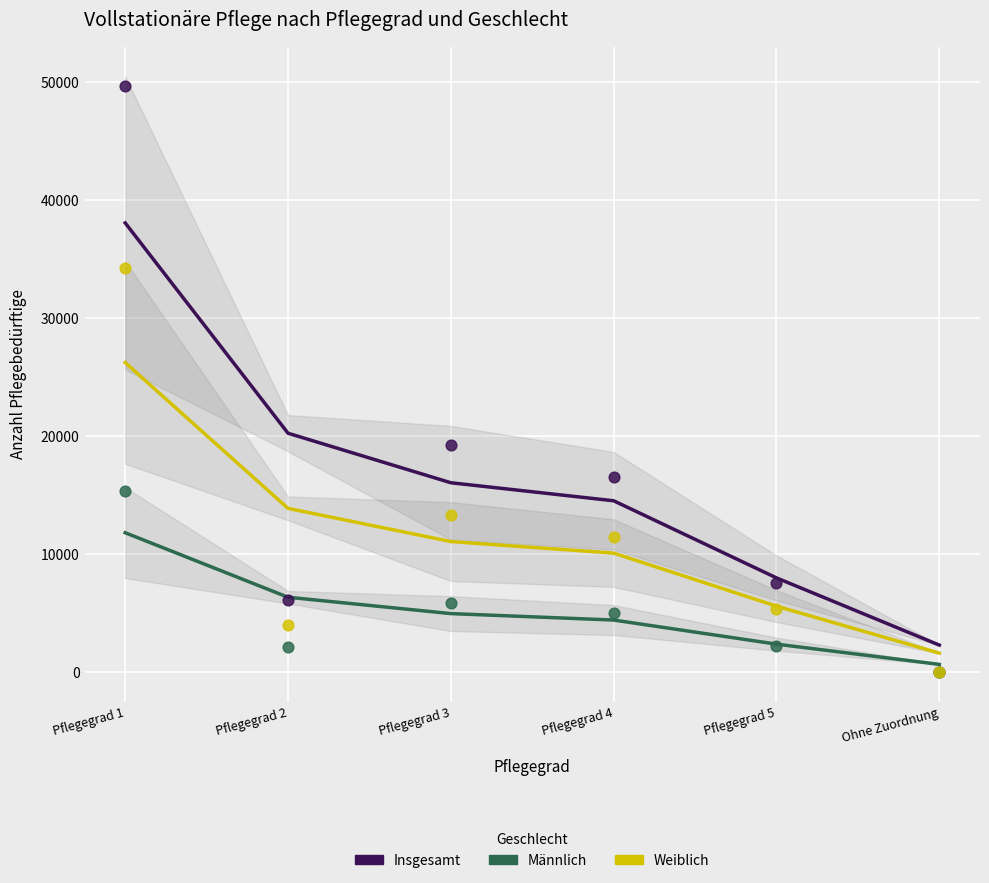

Which series has the largest Y range (max minus min)?

Insgesamt